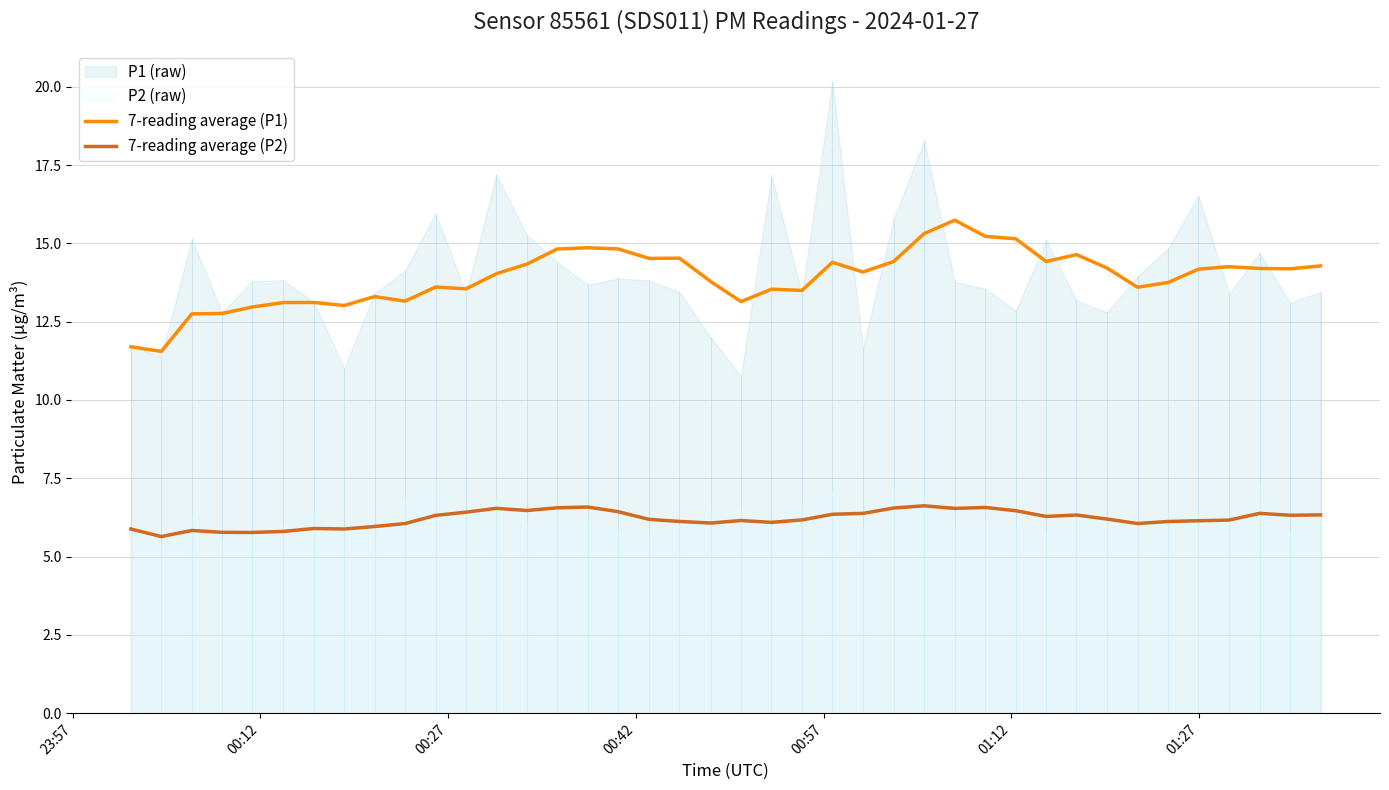

What is the lowest value of the 7-reading average (P1) series?

11.6